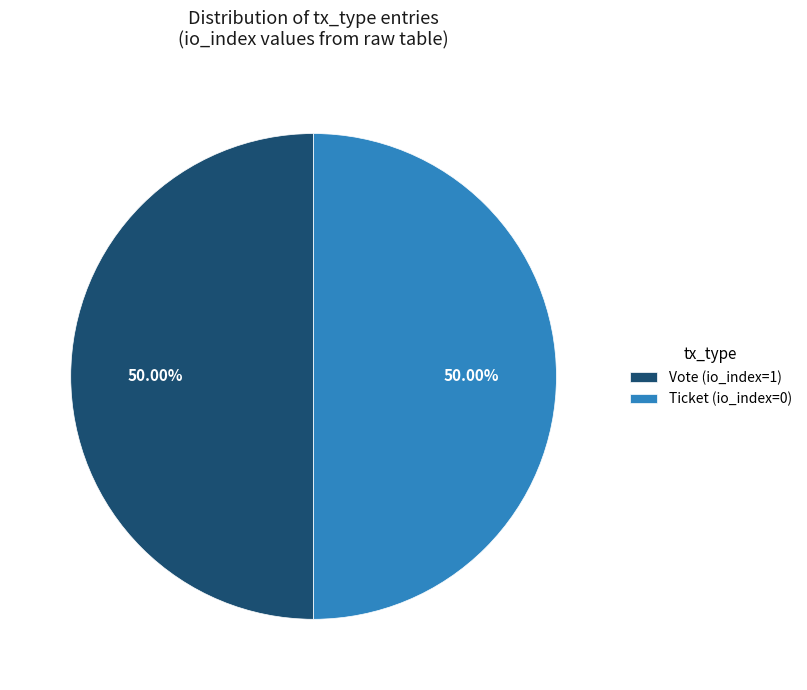

Approximately how many times larger is the value at Vote (io_index=1) compared to Ticket (io_index=0)?

1.0